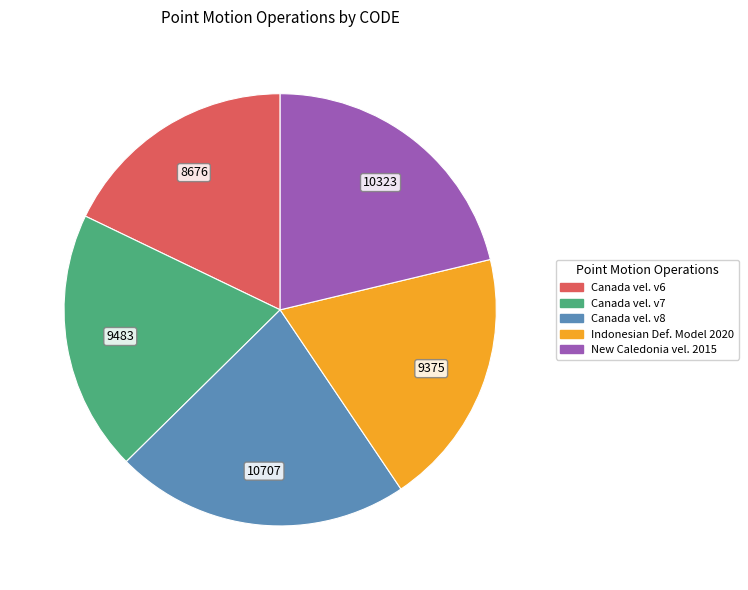

Is there any slice that represents more than half of the pie?

No